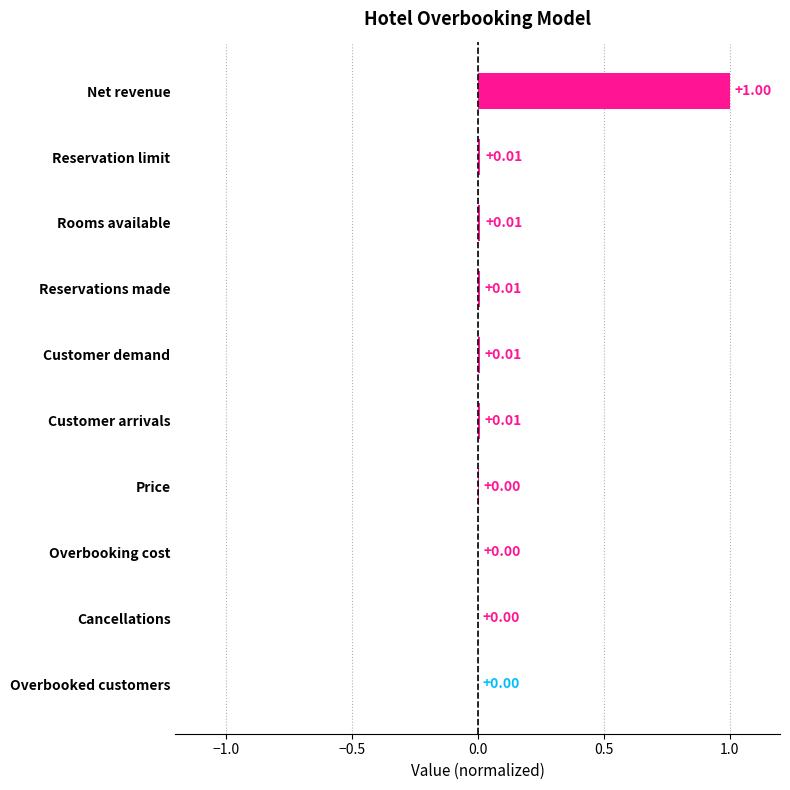

Which label corresponds to the largest value in the chart?

Net revenue